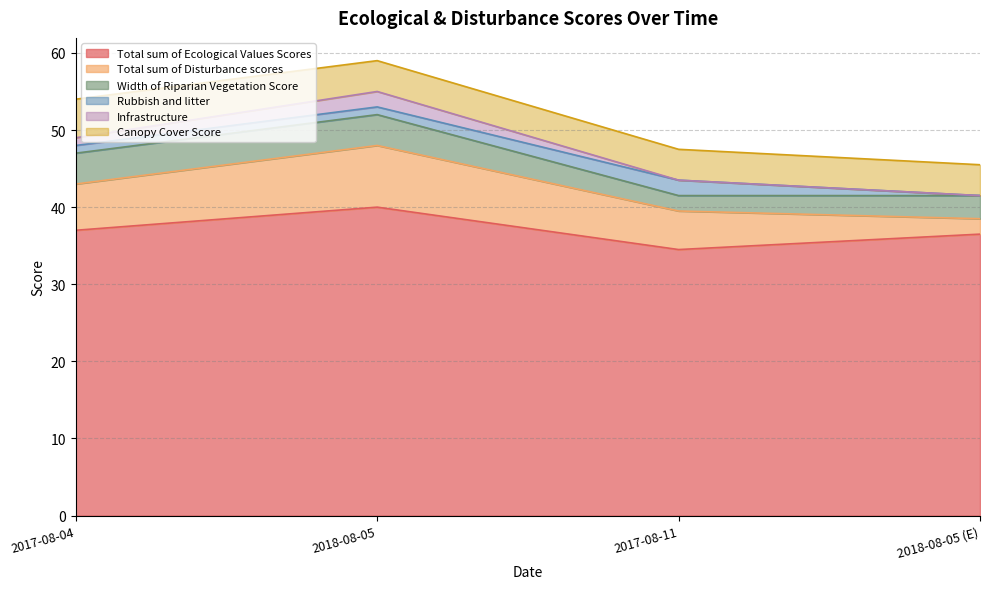

What is the maximum value shown in the chart?

40.0